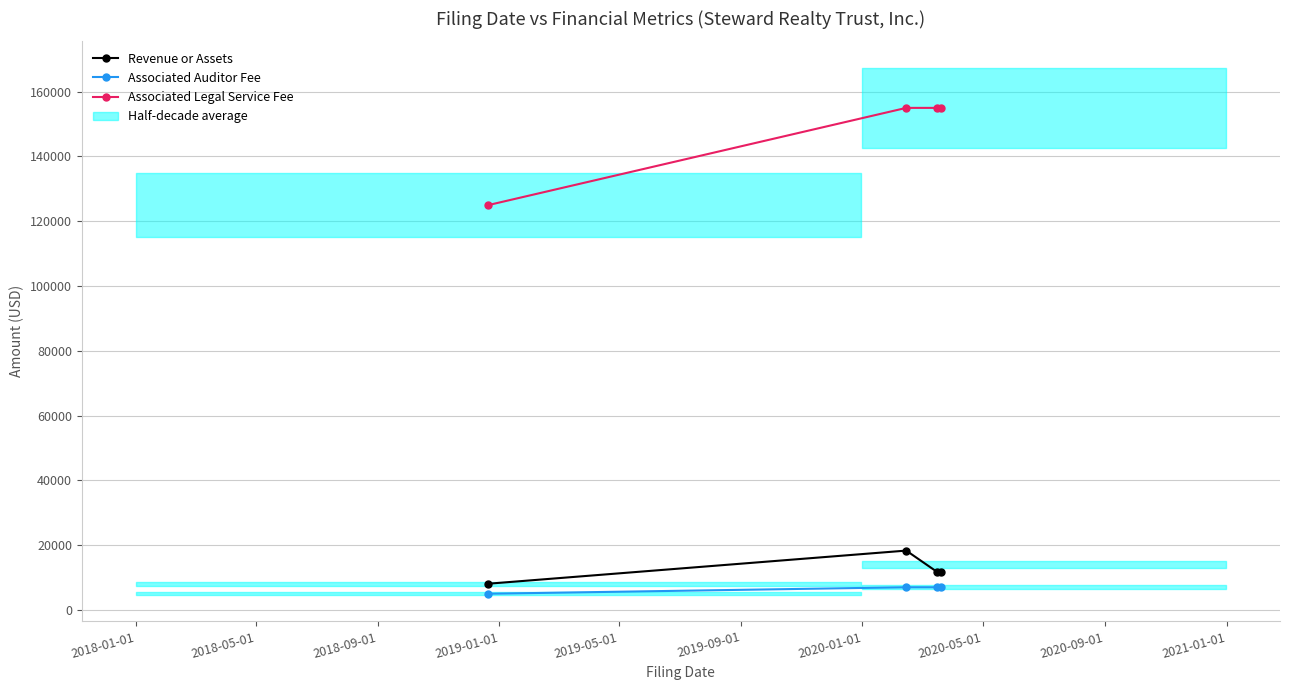

Which label corresponds to the smallest value in the chart?

2018-01-01